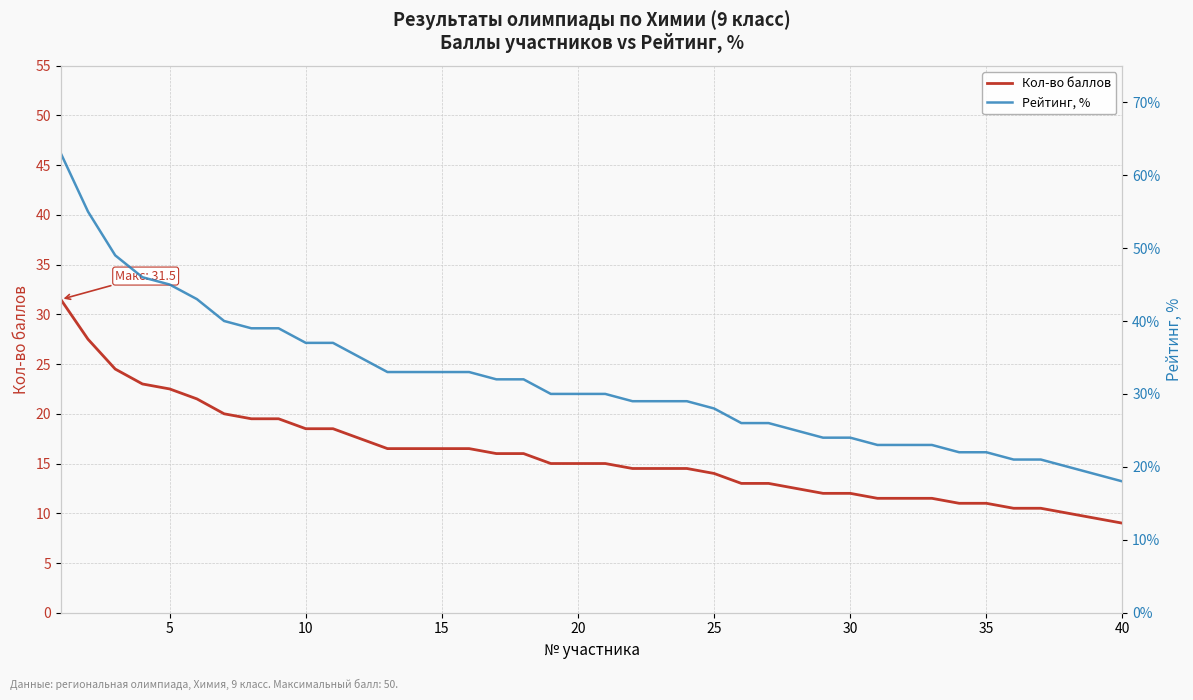

True or false: Кол-во баллов has a value of 15.0 at 20.

True